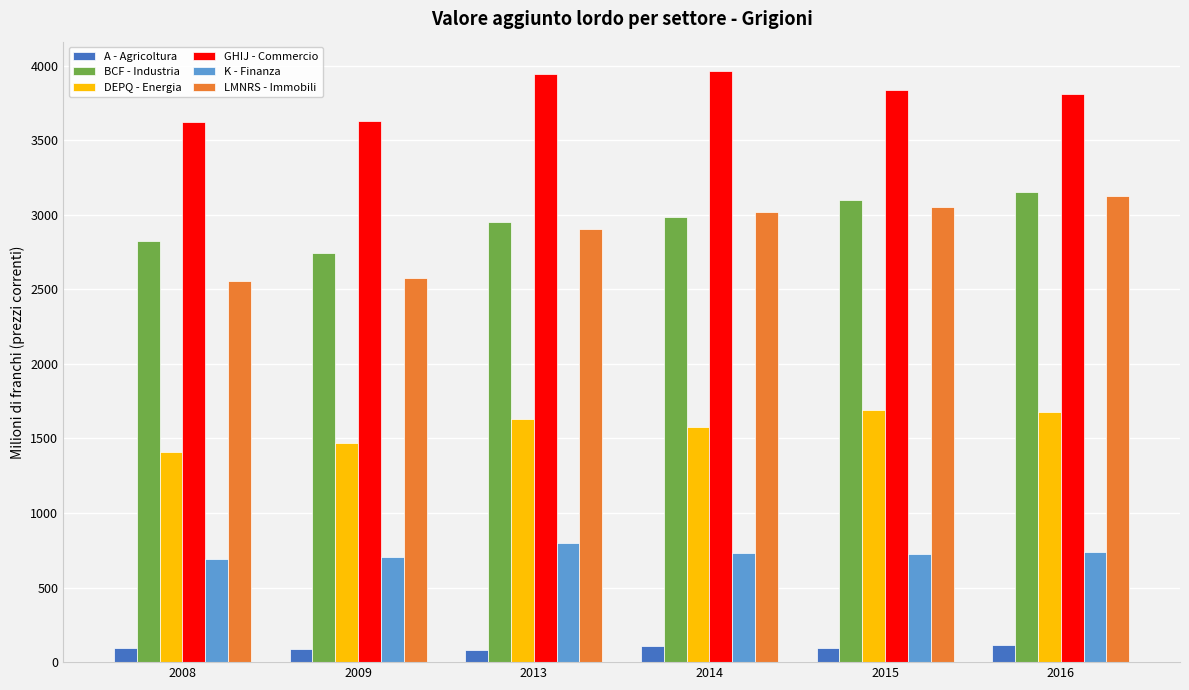

What is the smallest value displayed?

83.7